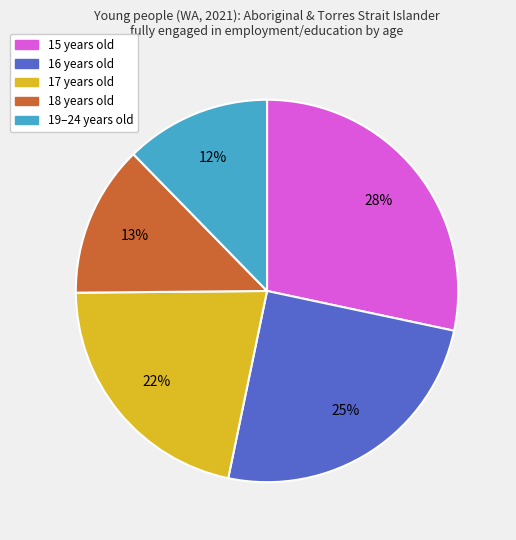

To the nearest percent, what is the difference between the largest and smallest slice percentages?

16%